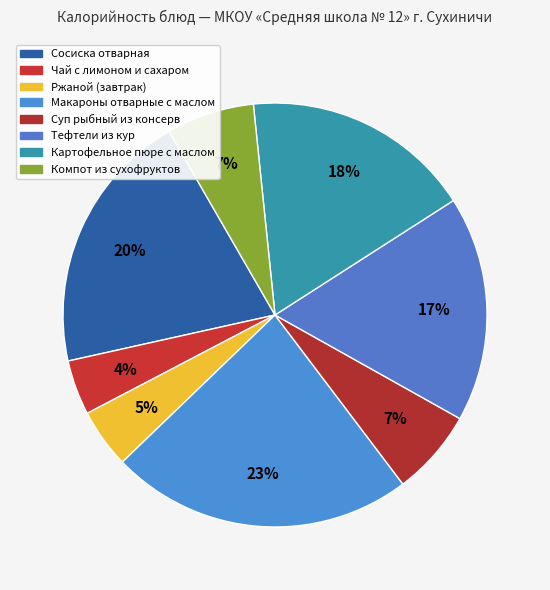

How many slices are in this pie chart?

8